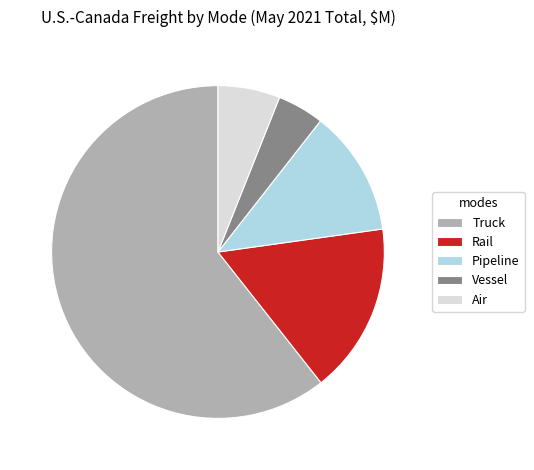

True or false: Vessel accounts for 12% of the total.

False